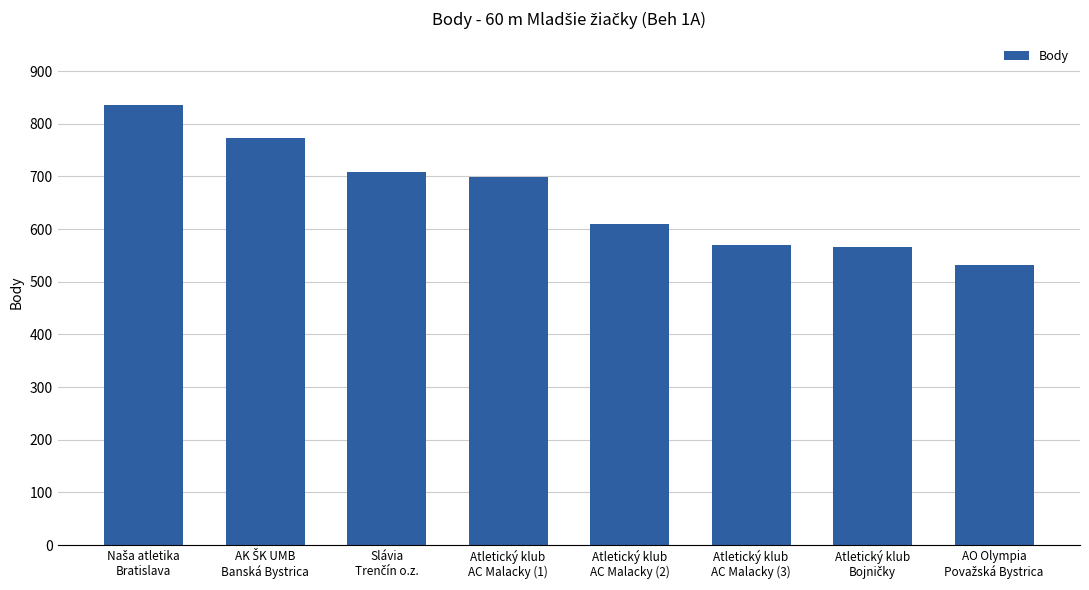

What is the maximum value shown in the chart?

836